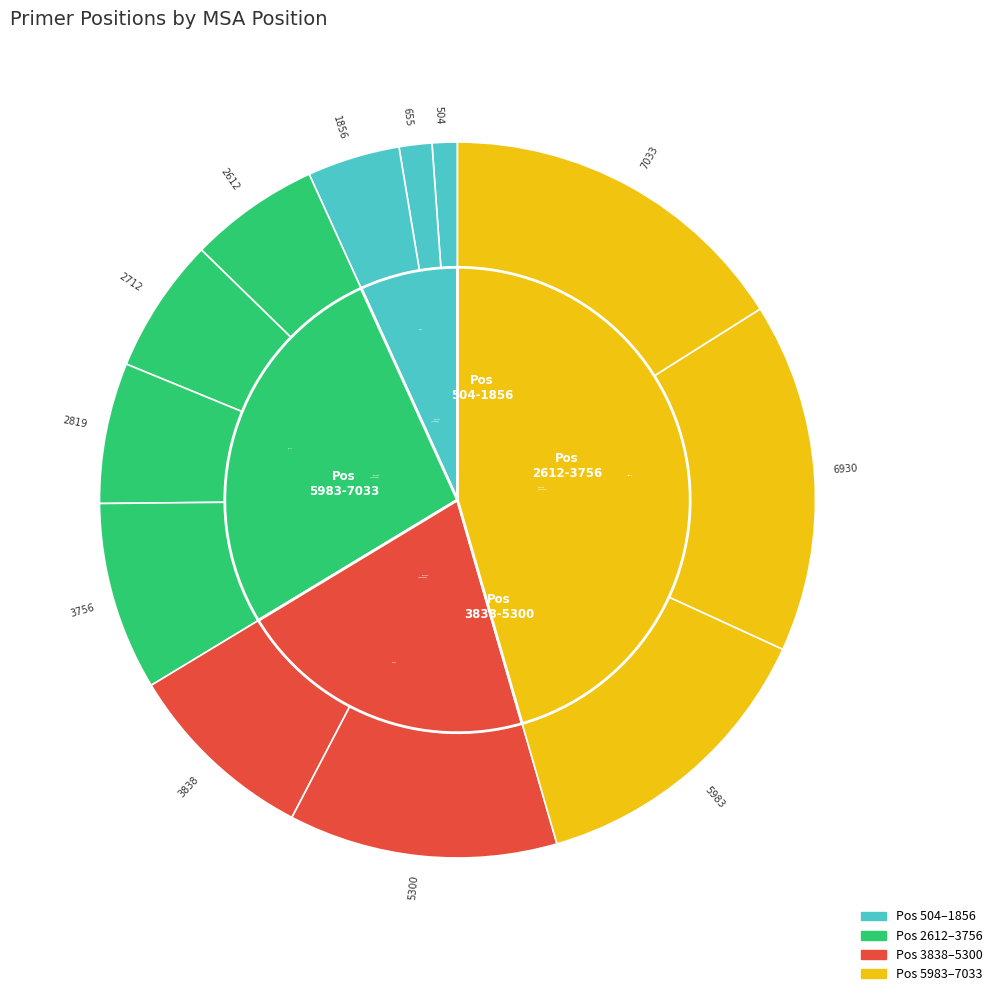

Does 2612 account for over 50% of the chart?

No